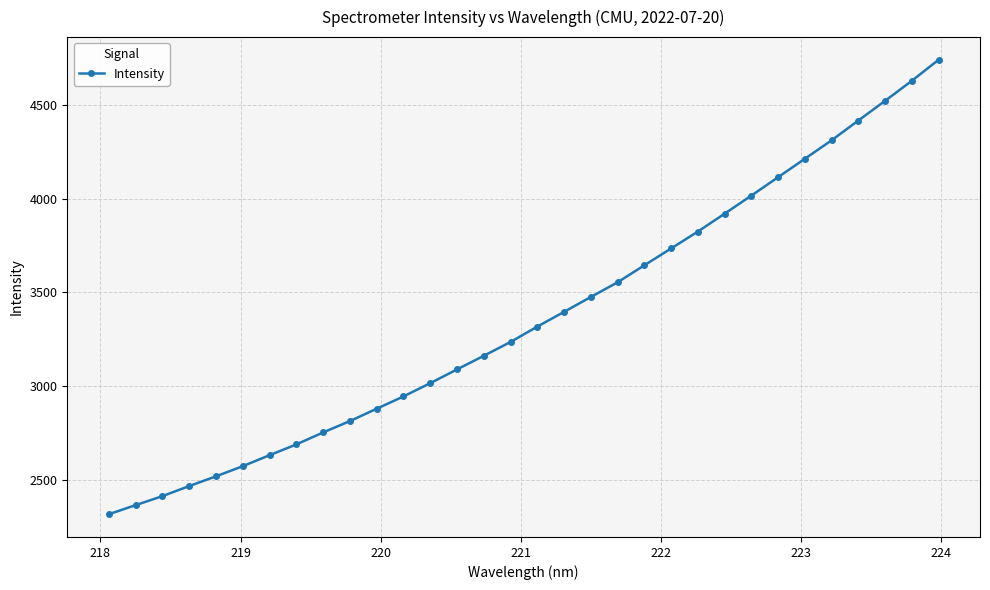

How many lines are shown in the chart?

1